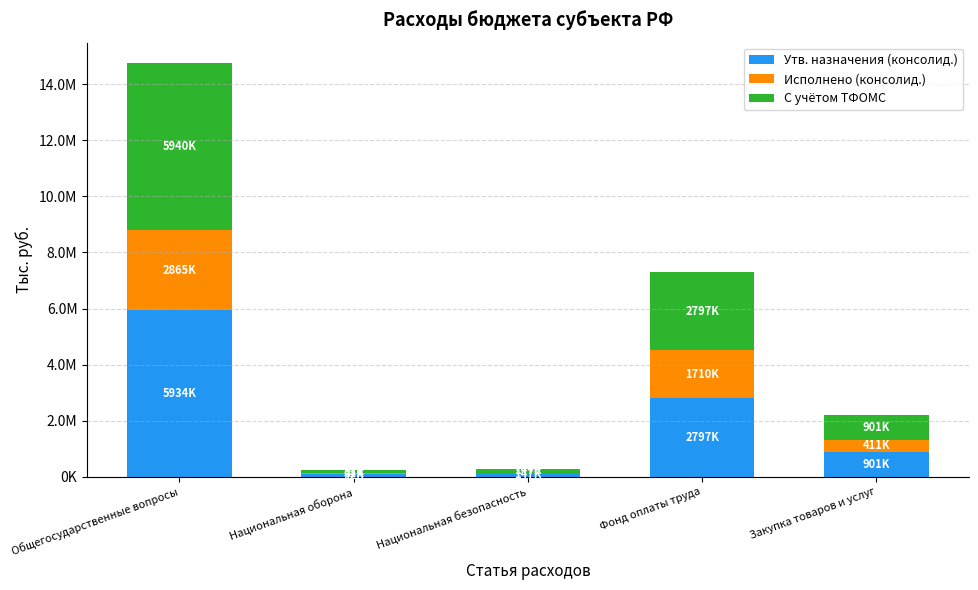

What is the difference between the Утв. назначения (консолид.) values at Фонд оплаты труда and Общегосударственные вопросы?

3136900.0